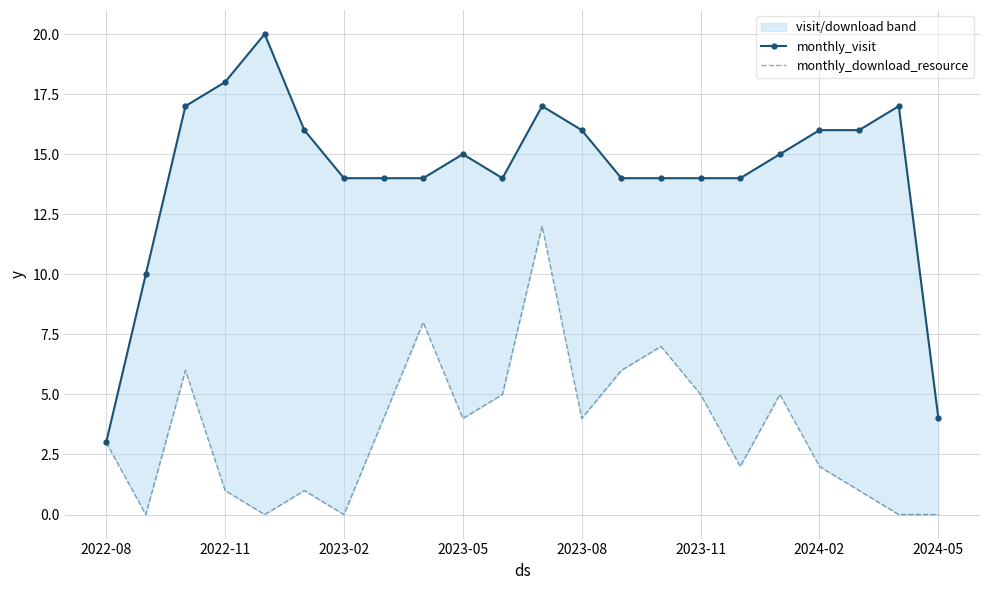

How many categories are shown in the chart?

22